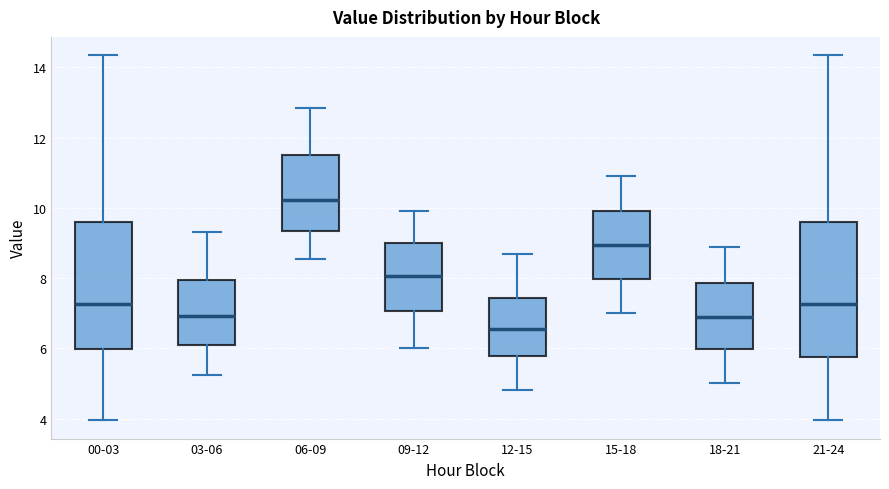

Which box is the tallest, from its lower edge to its upper edge?

21-24